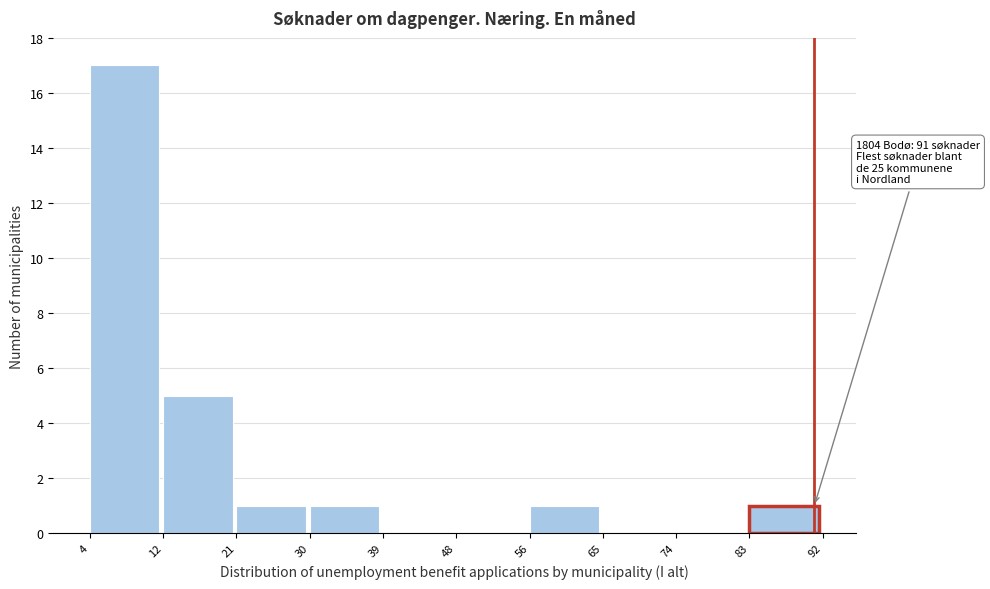

Over which range of the x-axis is the bar tallest?

4 to 12